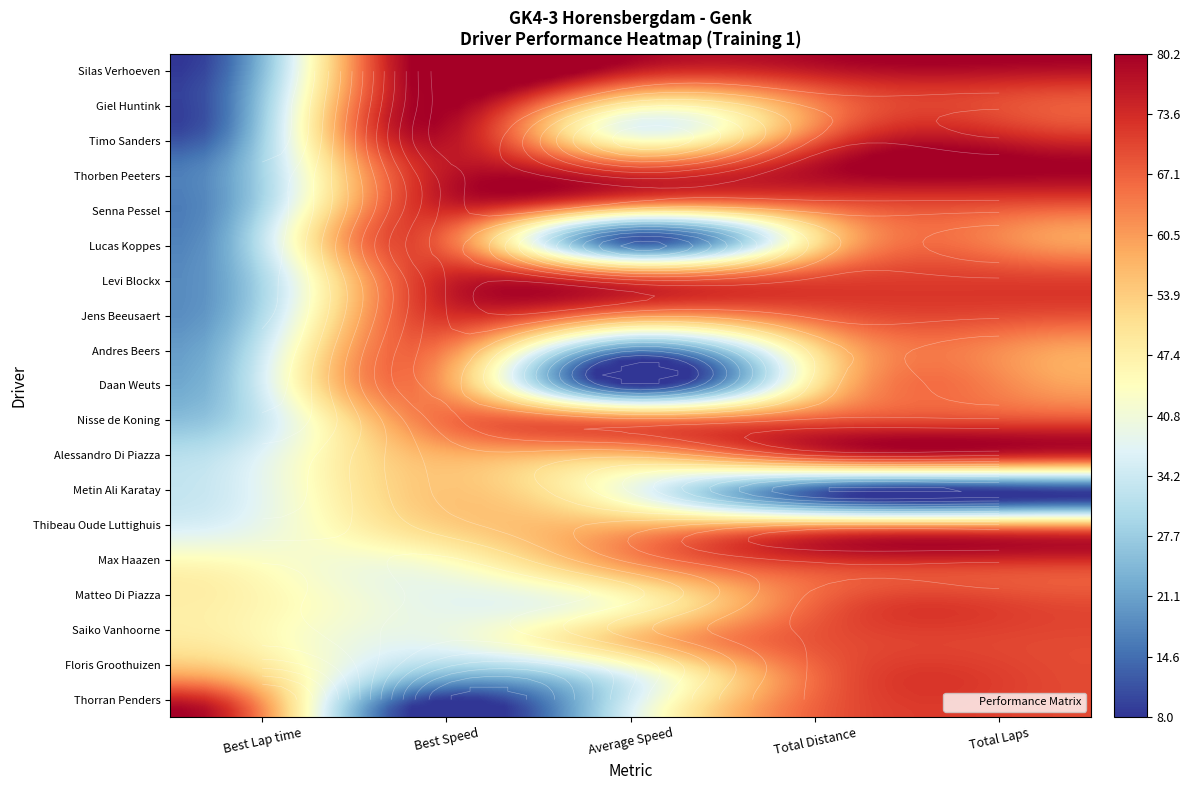

At which label does Thorben Peeters reach its peak?

2